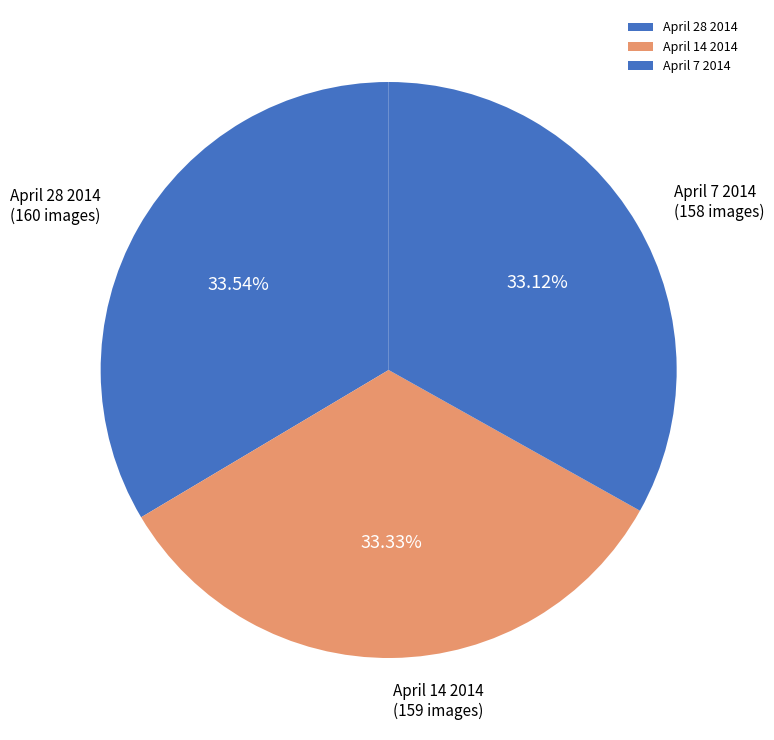

True or false: April 28 2014 accounts for 39% of the total.

False